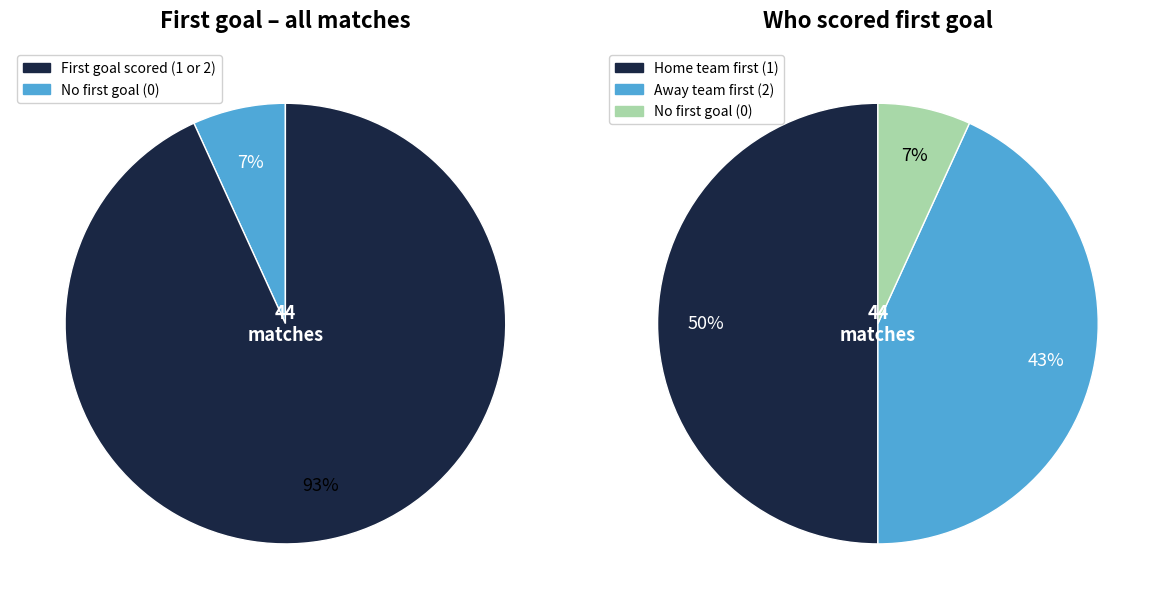

Rank the categories by value from lowest to highest.

Pervyi gol = 0, Pervyi gol = 2, Pervyi gol = 1